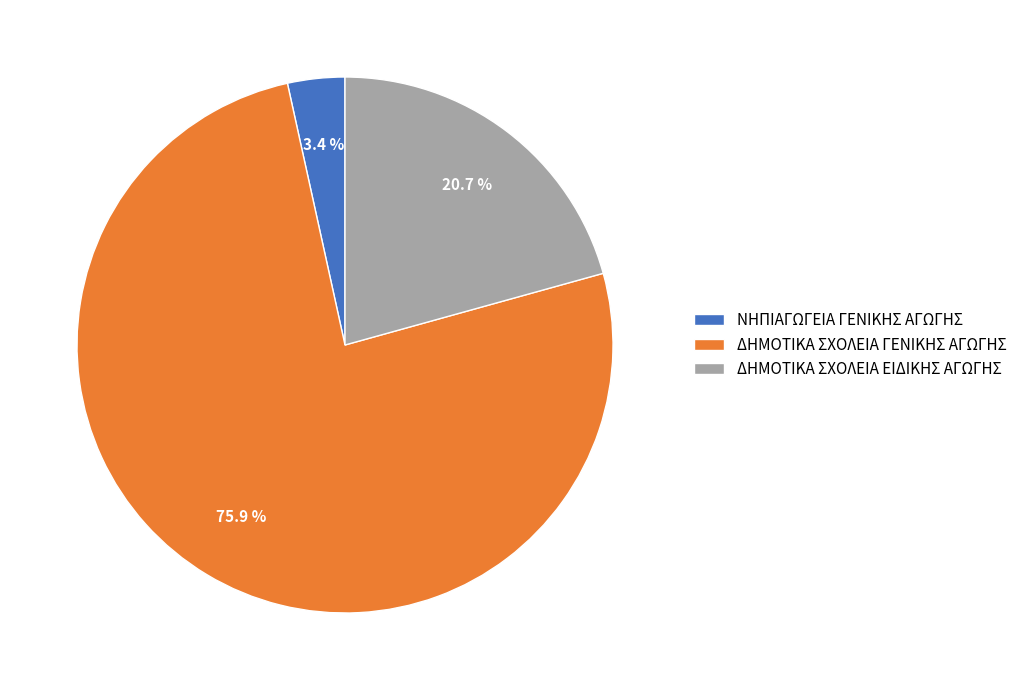

Rank the categories by value from highest to lowest.

ΔΗΜΟΤΙΚΑ ΣΧΟΛΕΙΑ ΓΕΝΙΚΗΣ ΑΓΩΓΗΣ, ΔΗΜΟΤΙΚΑ ΣΧΟΛΕΙΑ ΕΙΔΙΚΗΣ ΑΓΩΓΗΣ, ΝΗΠΙΑΓΩΓΕΙΑ ΓΕΝΙΚΗΣ ΑΓΩΓΗΣ